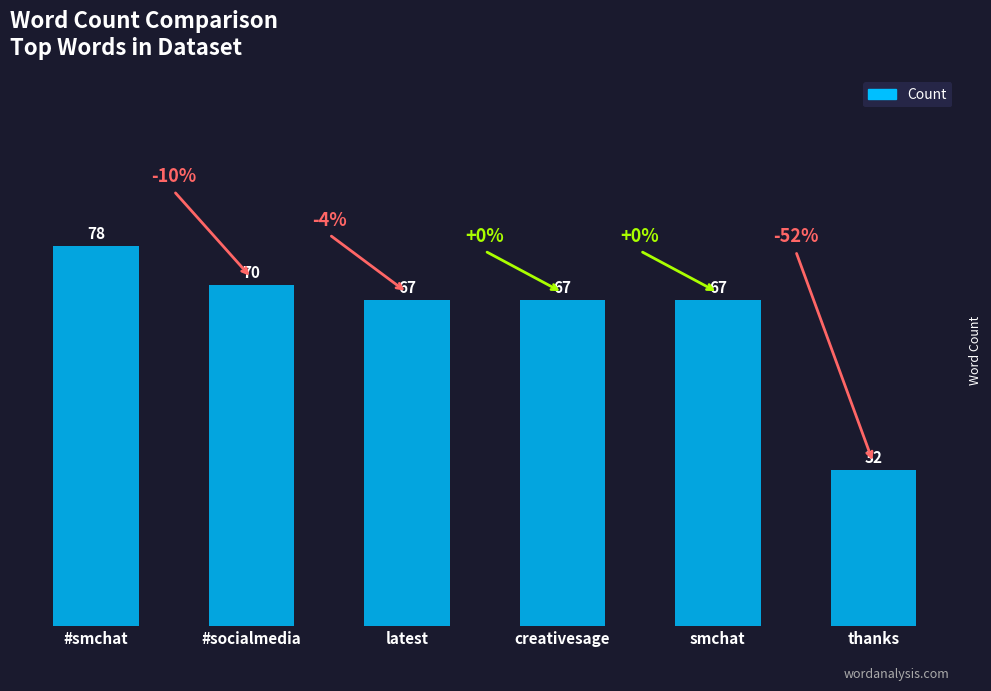

How many bars are there in total?

6